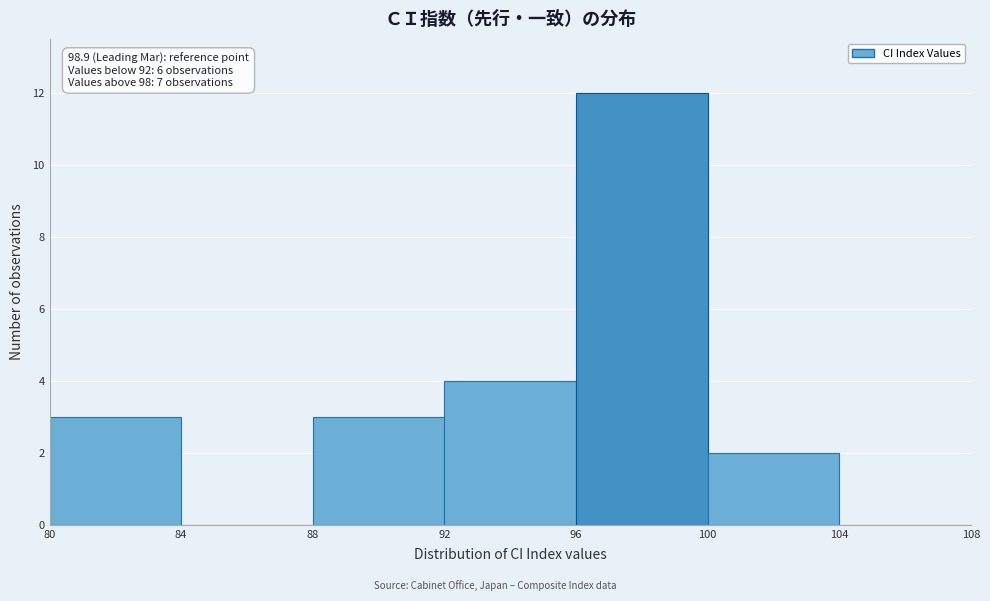

Which range on the x-axis has the tallest bar?

96 to 100